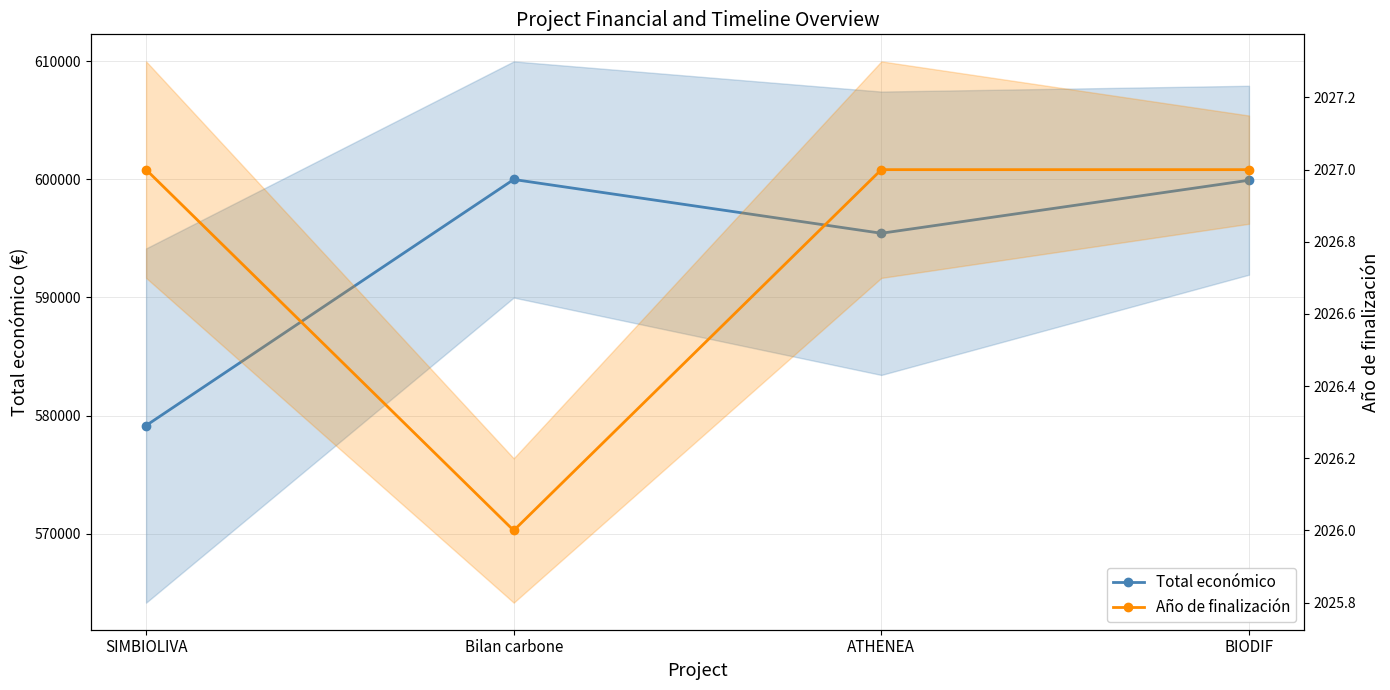

Reading left to right, transcribe all the data shown in this chart.

Total económico: 579152	599992	595436	599927
Año de finalización: 2027	2026	2027	2027